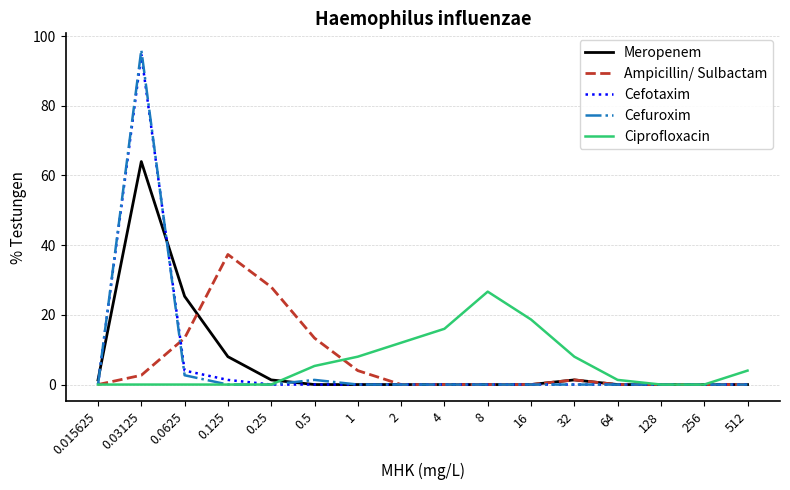

At which label does Cefuroxim reach its peak?

0.03125